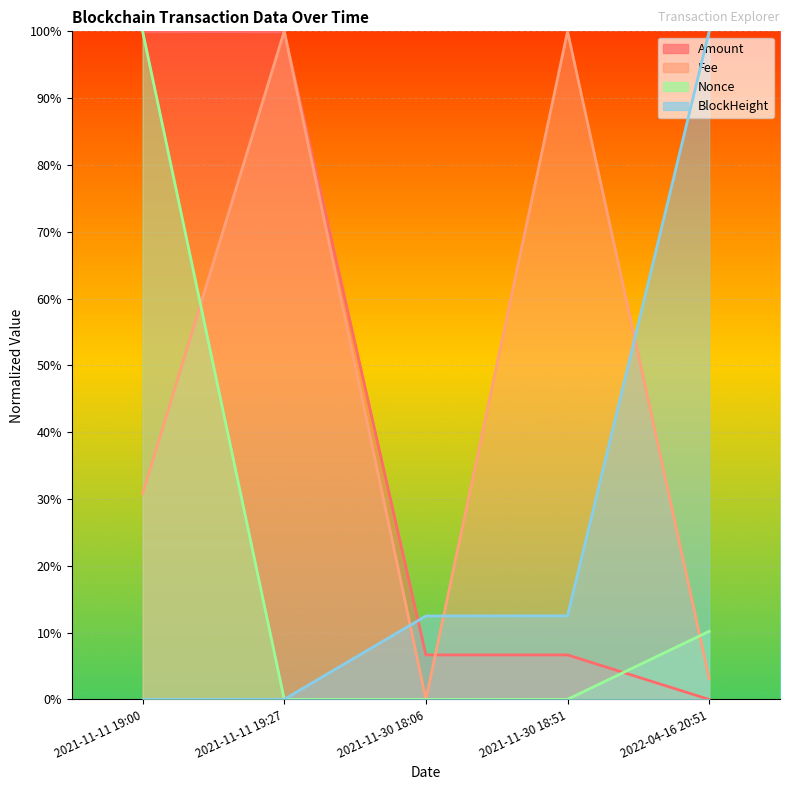

At 2021-11-30 18:06, list the series in order from largest to smallest.

BlockHeight, Amount, Fee, Nonce